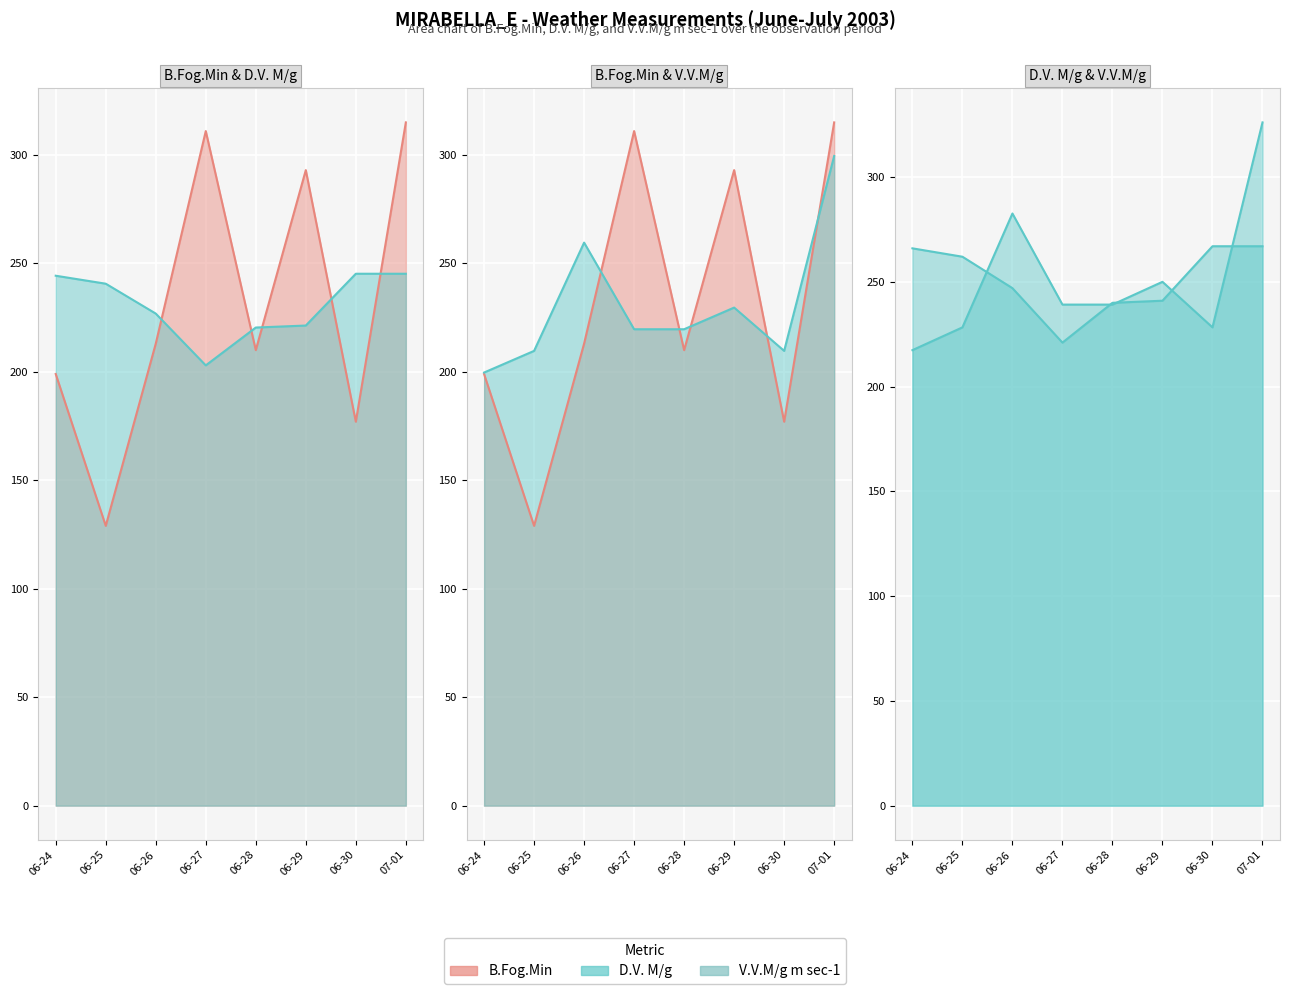

How many lines are shown in the chart?

3